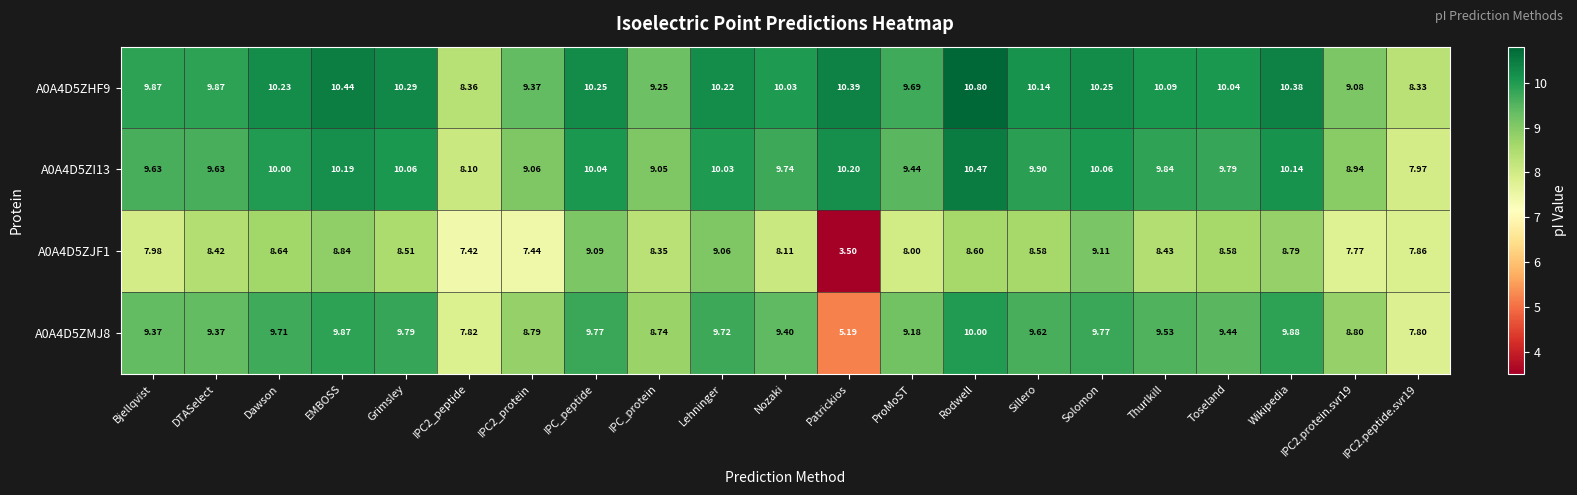

Which category has the highest value across all series?

Rodwell